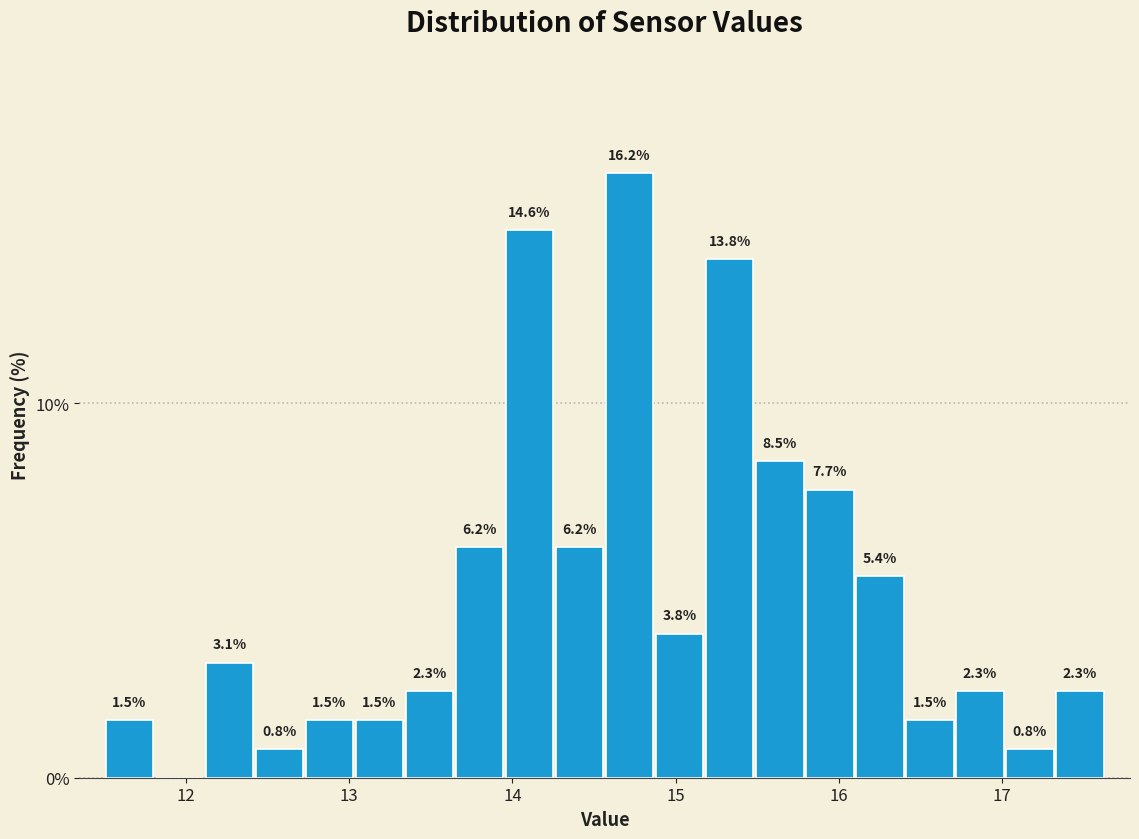

Read against the x-axis, roughly where is the centre of the tallest bar?

14.7